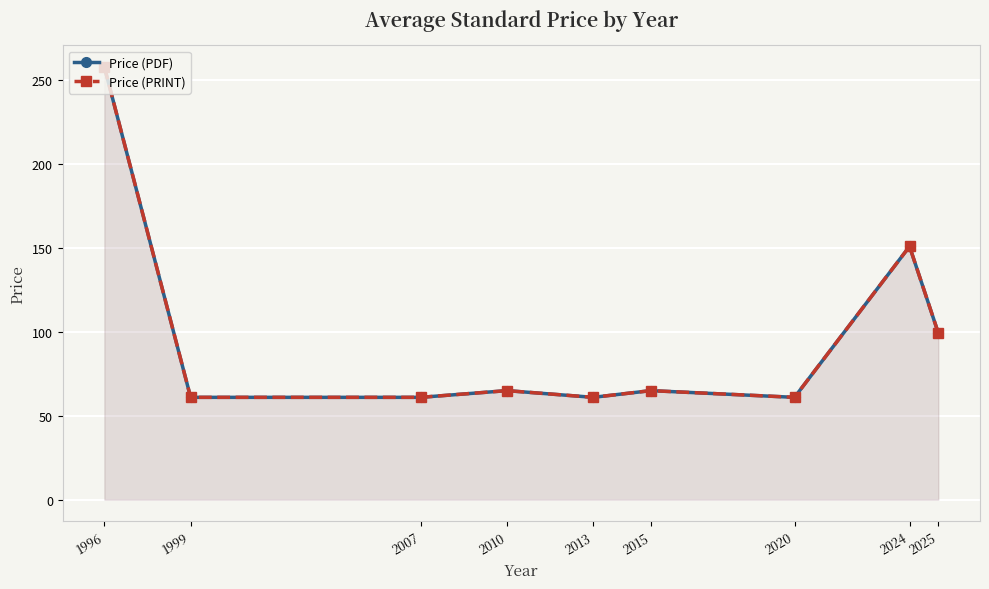

The value of Price (PDF) at 1996 is 258.0. True or false?

True